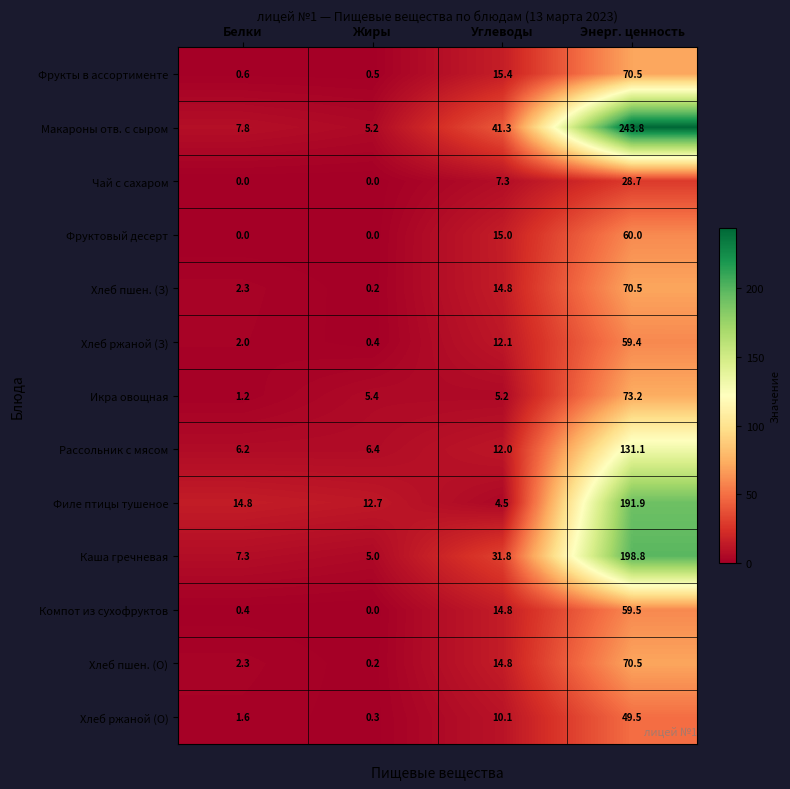

Which category has the highest value in the Фрукты в ассортименте series?

Энерг. ценность